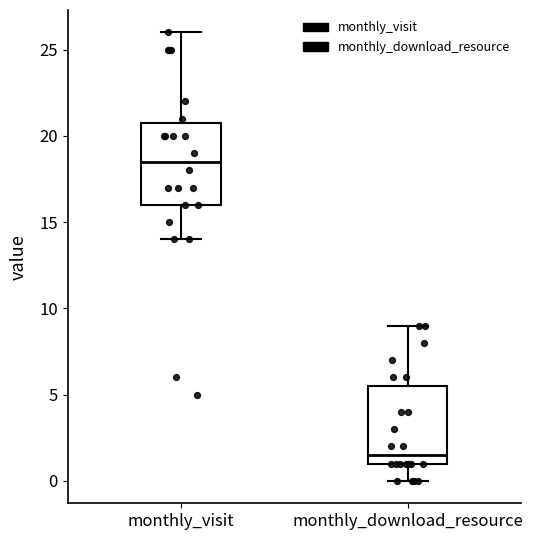

Reading left to right, transcribe this box plot: for each box, give where its median line is, the range the box spans, and where its two whiskers end, as read against the y-axis. The values are not printed on the chart, so give them approximately, as read against the axis.

monthly_visit: median 18.5, box 16.0 to 21.0, whiskers 14.0 to 26.0
monthly_download_resource: median 1.5, box 1.0 to 5.5, whiskers 0.0 to 9.0